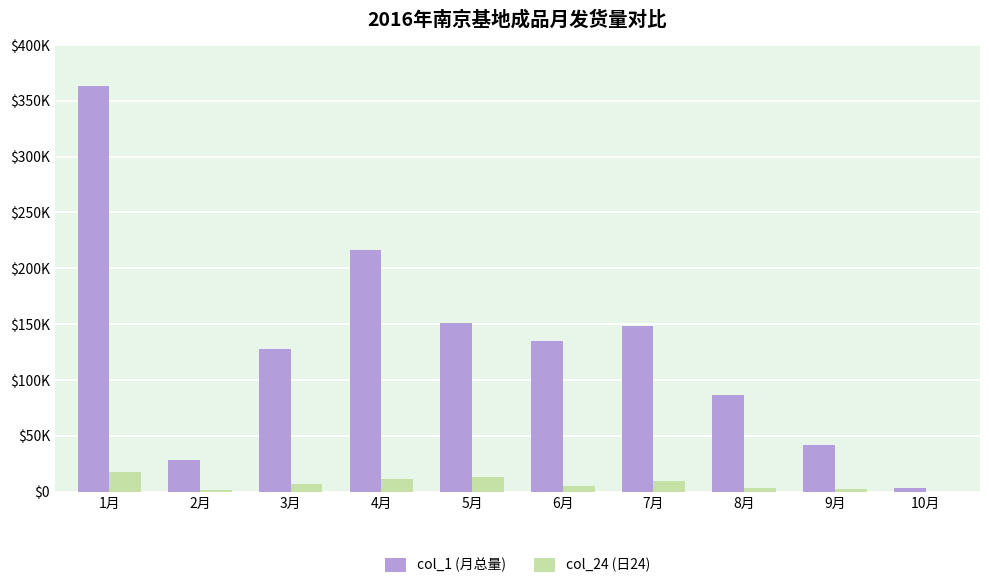

The col_1 (月总量) series shows 4845 at 10月. True or false?

False